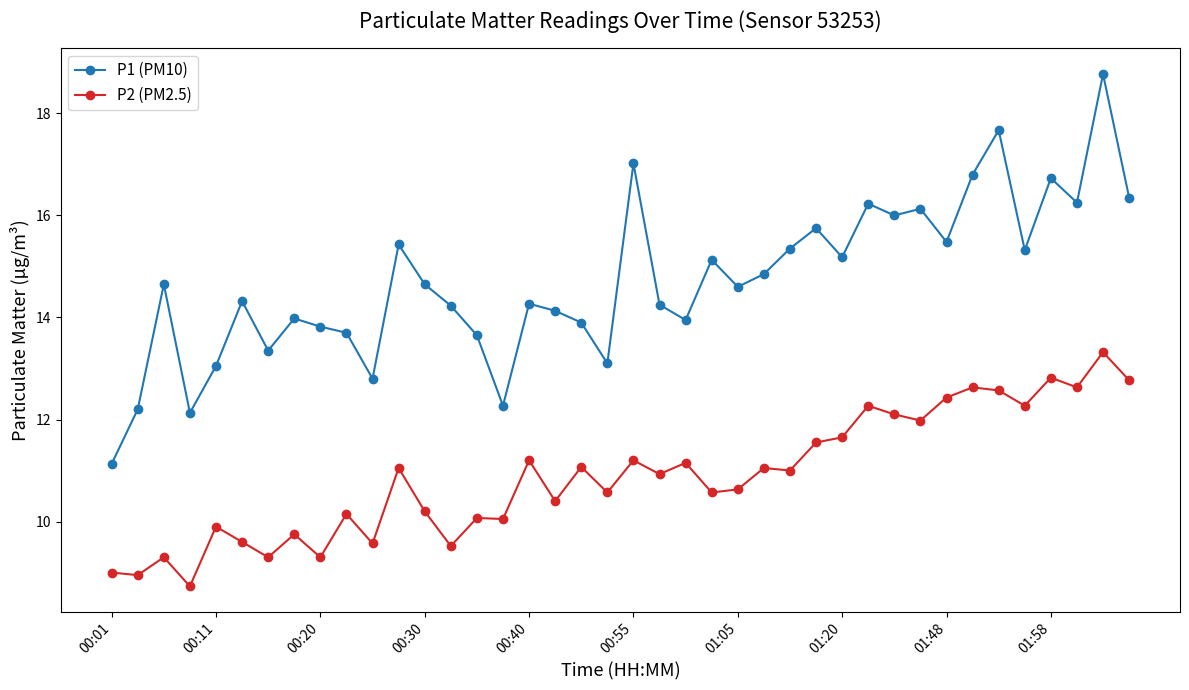

What is the lowest value of the P2 (PM2.5) series?

8.7